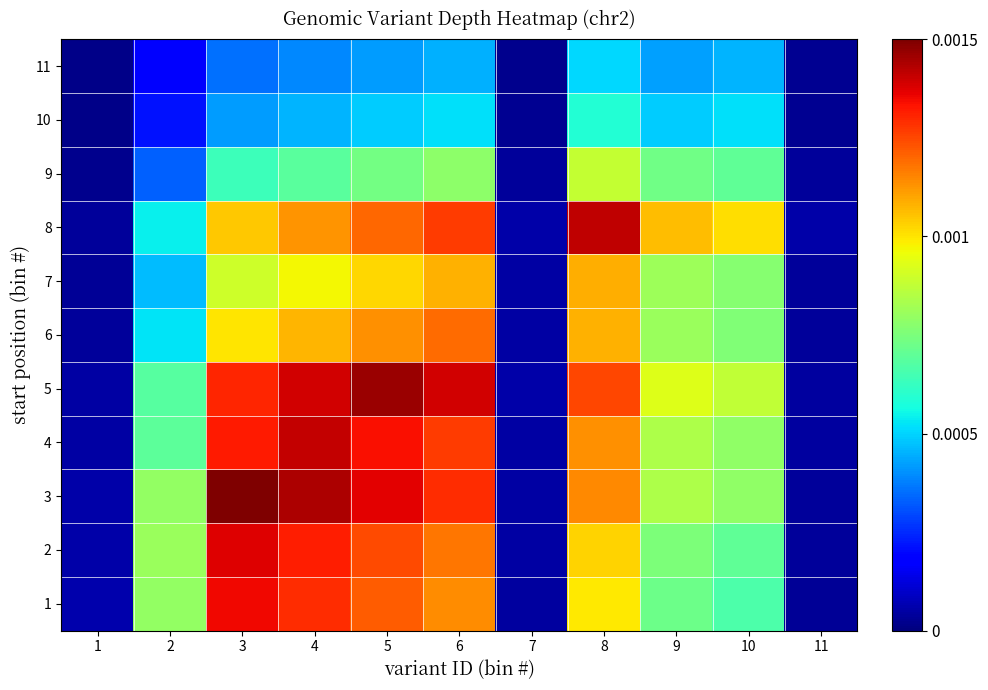

At how many categories does at least one series exceed 0?

11